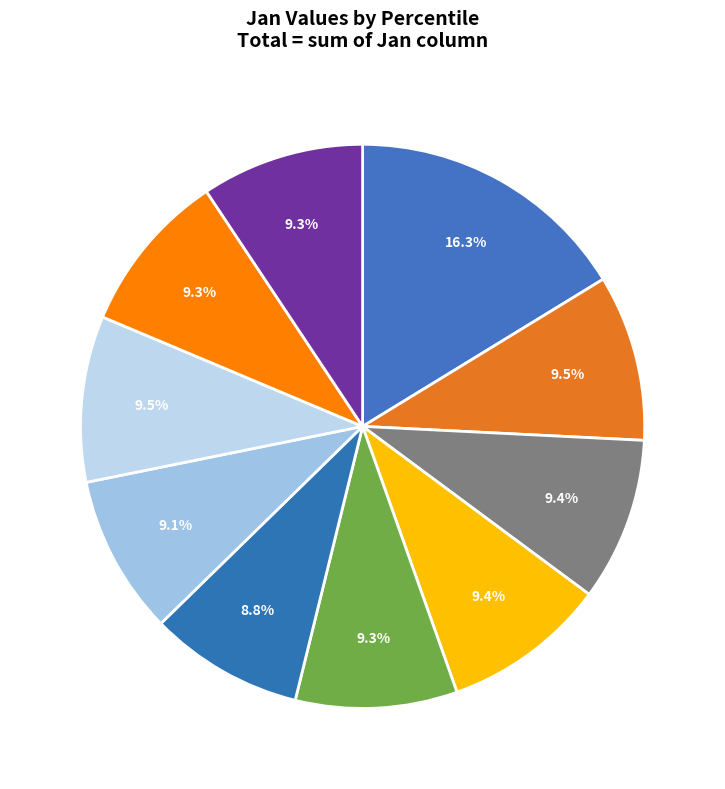

True or false: pct35 accounts for 9% of the total.

True